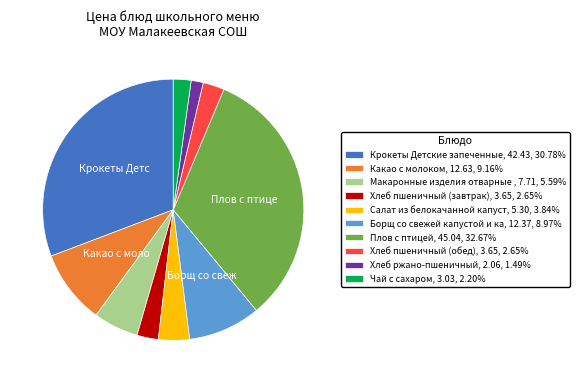

Is the sum of Борщ со свежей капустой и ка, 12.37, 8.97% and Макаронные изделия отварные , 7.71, 5.59% greater than half?

No